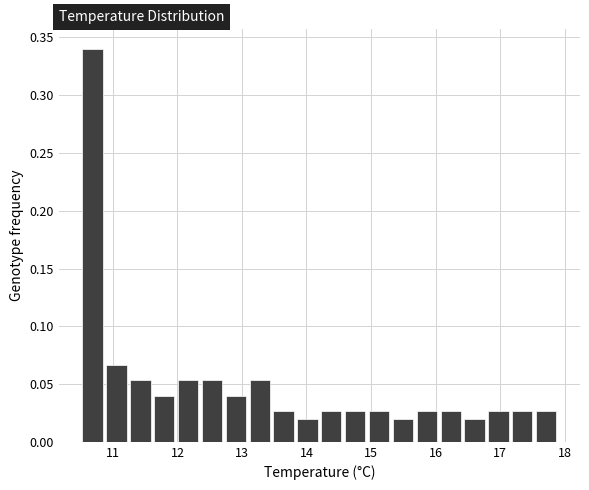

Around what value on the x-axis is the tallest bar? Give the approximate position of its centre, as read against the axis.

10.7